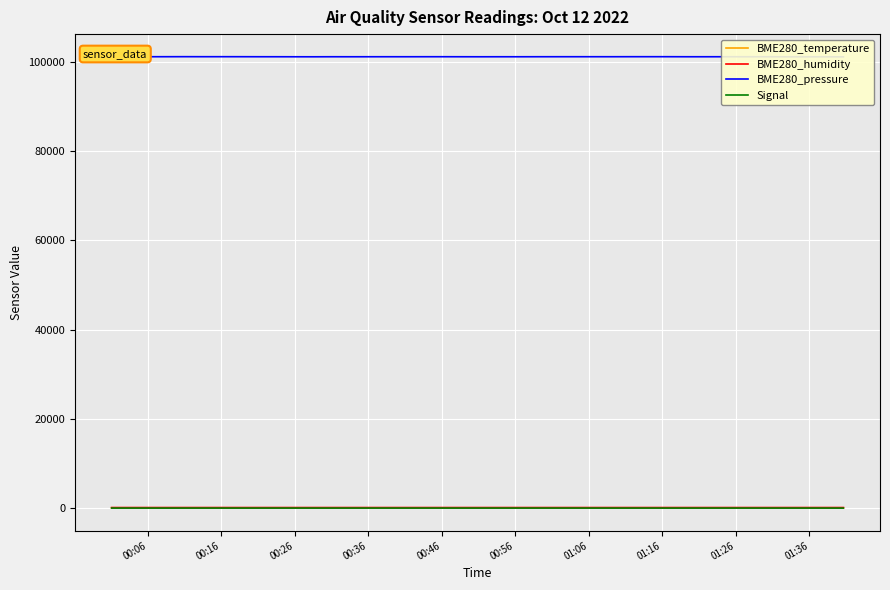

What is the difference between the maximum and minimum values in the BME280_temperature series?

0.8